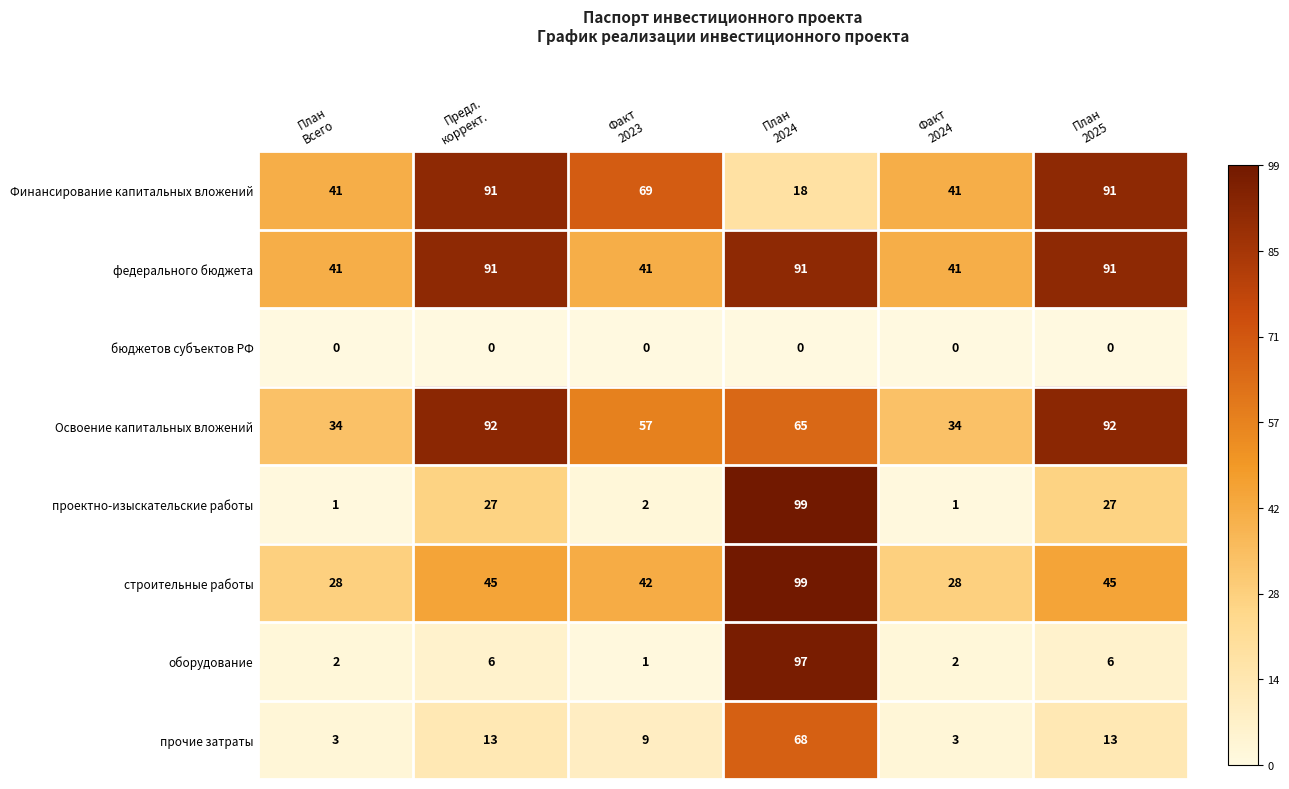

Count the федерального бюджета values in the range 41 to 91.

6